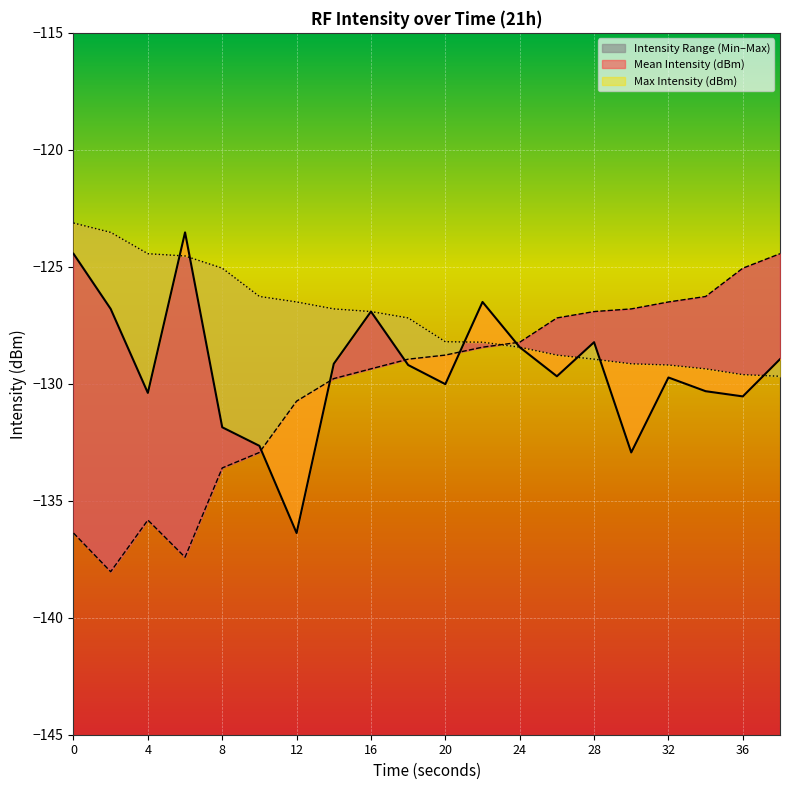

Reading right to left, extract all data points from this chart.

Mean Intensity (dBm): 38=-128.9	36=-130.5	34=-130.3	32=-129.7	30=-132.9	28=-128.2	26=-129.7	24=-128.4	22=-126.5	20=-130.0	18=-129.2	16=-126.9	14=-129.1	12=-136.4	10=-132.7	8=-131.9	6=-123.5	4=-130.4	2=-126.8	0=-124.4
Min Intensity (dBm): 38=-124.4	36=-125.1	34=-126.3	32=-126.5	30=-126.8	28=-126.9	26=-127.2	24=-128.2	22=-128.4	20=-128.8	18=-128.9	16=-129.4	14=-129.8	12=-130.7	10=-132.9	8=-133.6	6=-137.4	4=-135.8	2=-138.0	0=-136.4
Max Intensity (dBm): 38=-129.7	36=-129.6	34=-129.4	32=-129.2	30=-129.1	28=-128.9	26=-128.8	24=-128.4	22=-128.2	20=-128.2	18=-127.2	16=-126.9	14=-126.8	12=-126.5	10=-126.3	8=-125.1	6=-124.5	4=-124.4	2=-123.5	0=-123.1